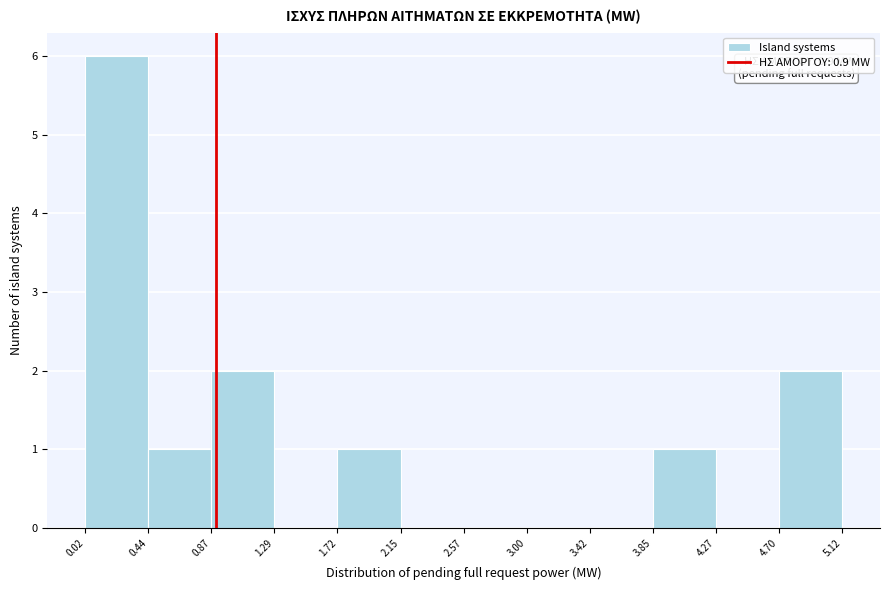

Over which range of the x-axis is the bar tallest?

0.02 to 0.44